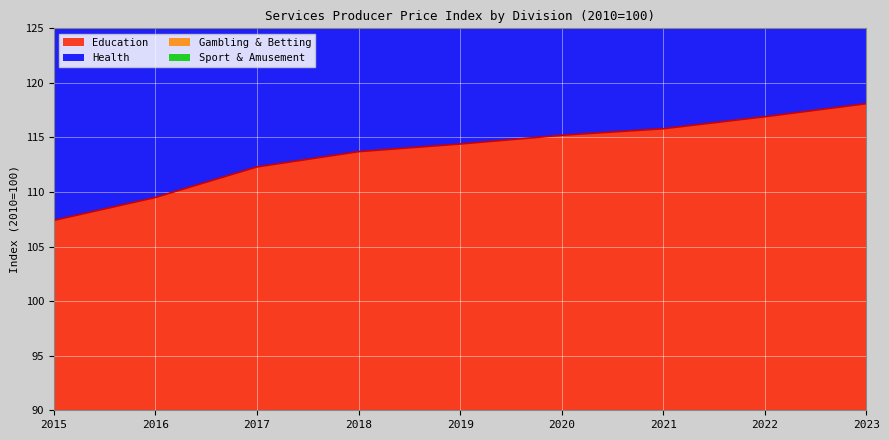

Reading right to left, list all the values displayed in this chart.

Education: 2023=118.1	2022=116.9	2021=115.8	2020=115.2	2019=114.4	2018=113.7	2017=112.3	2016=109.5	2015=107.4
Health: 2023=225.9	2022=224.4	2021=223.0	2020=221.9	2019=220.0	2018=219.1	2017=217.2	2016=211.9	2015=208.4
Sport & Amusement: 2023=442.5	2022=436.5	2021=429.3	2020=427.4	2019=427.1	2018=426.1	2017=421.3	2016=416.8	2015=413.5